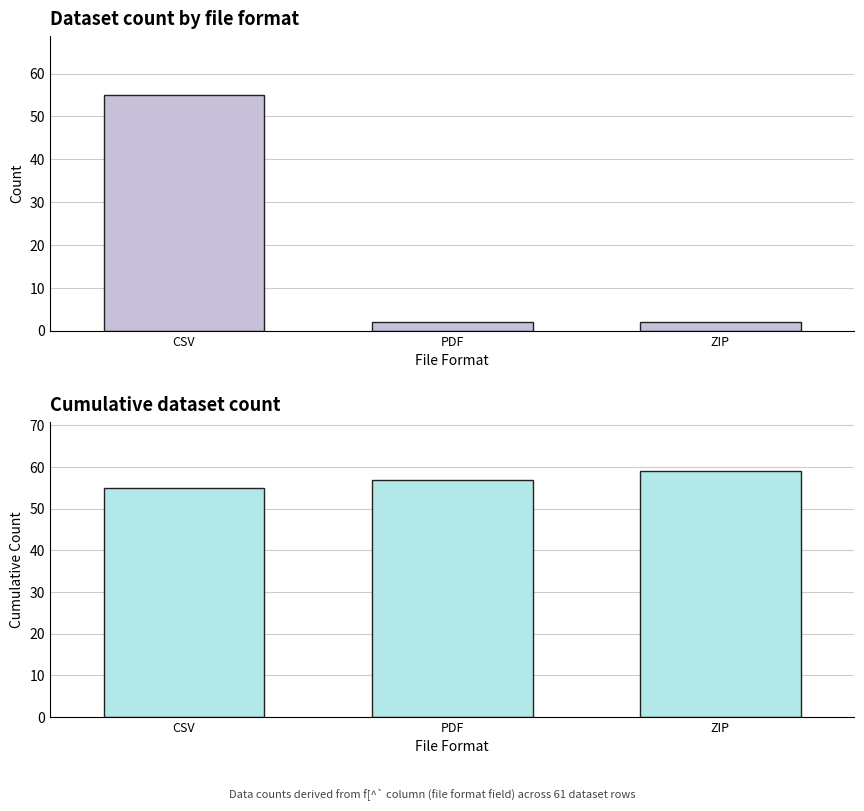

What are all the series names shown in the legend?

Count, Cumulative Count